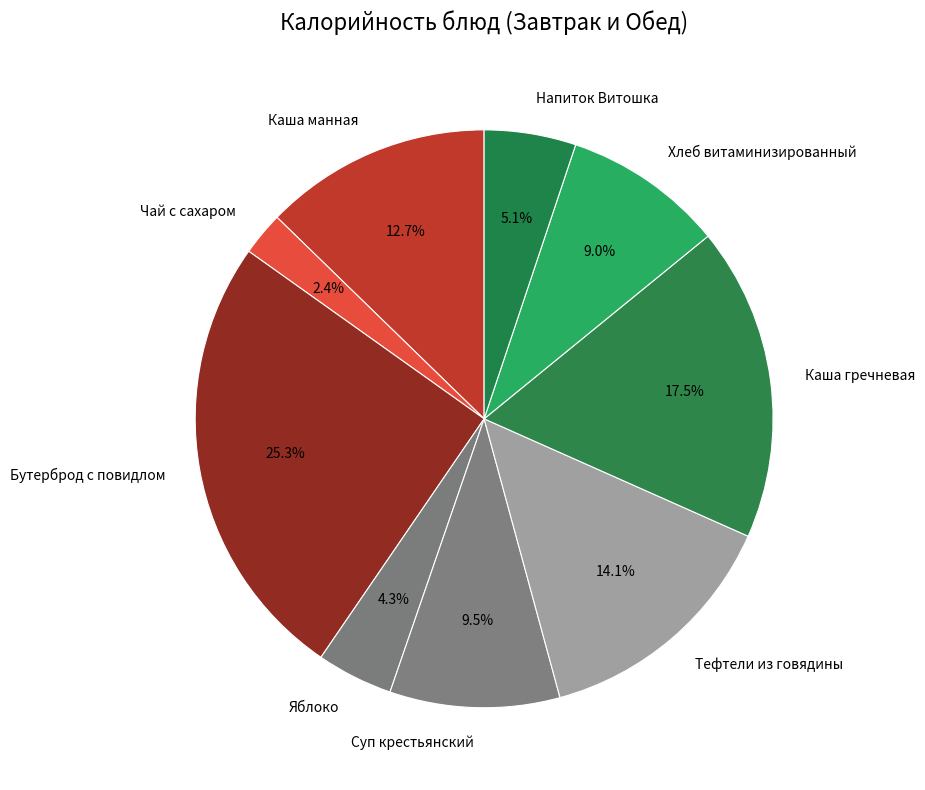

Between Хлеб витаминизированный and Суп крестьянский, which is larger?

Суп крестьянский